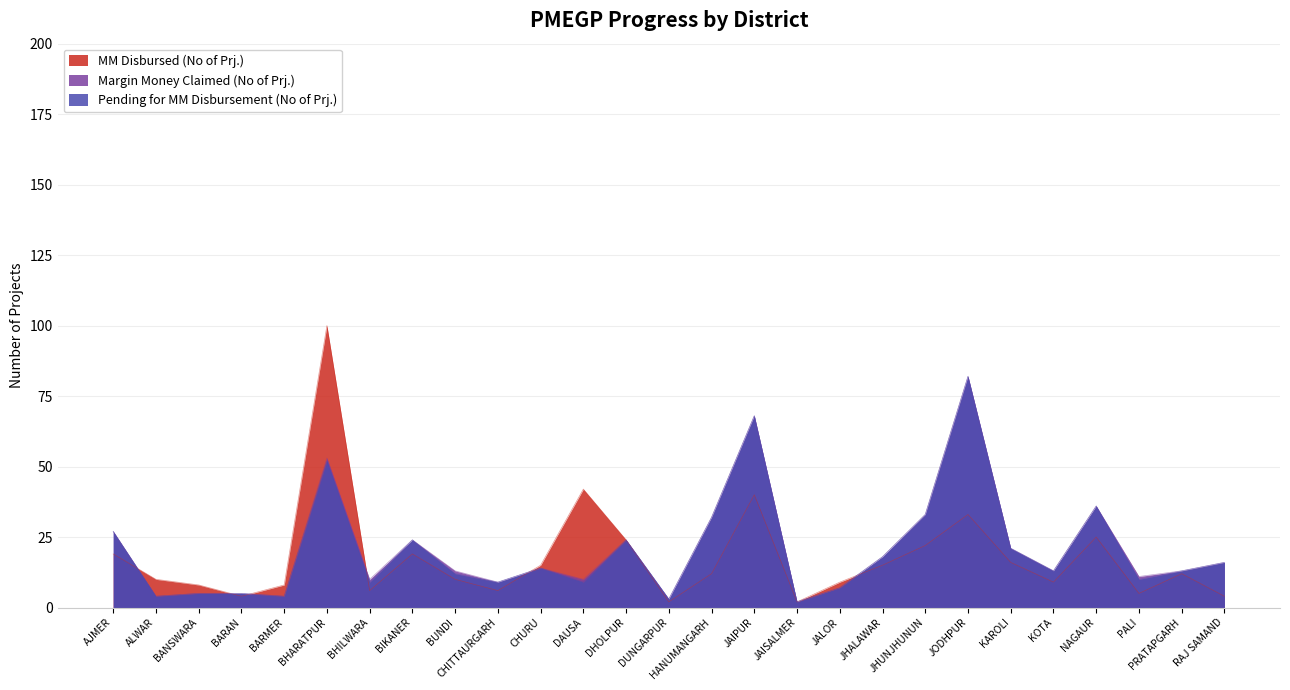

What is the average value of the Margin Money Claimed (No of Prj.) series?

21